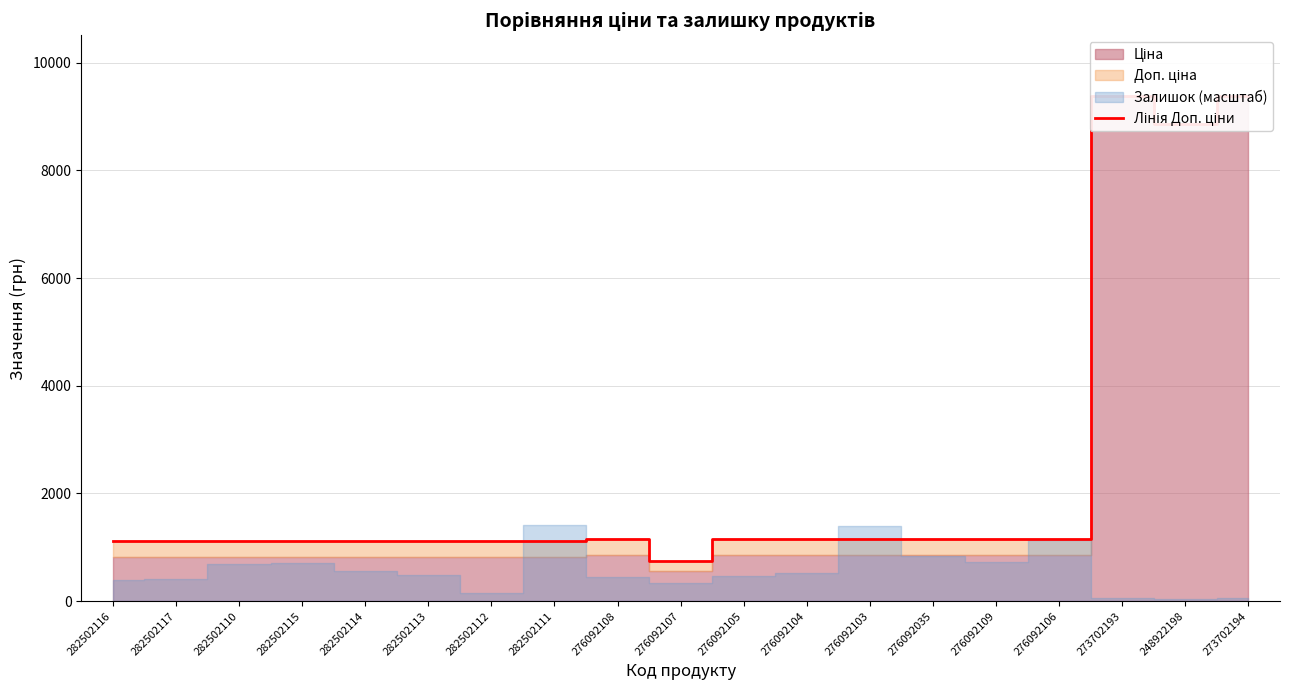

What is the smallest value displayed?

747.0